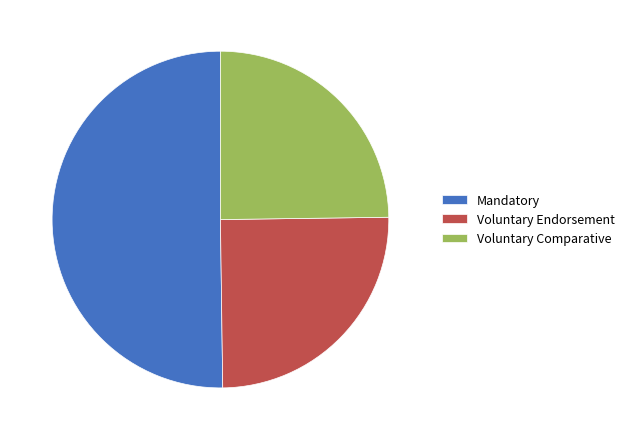

Does Voluntary Comparative account for over 50% of the chart?

No